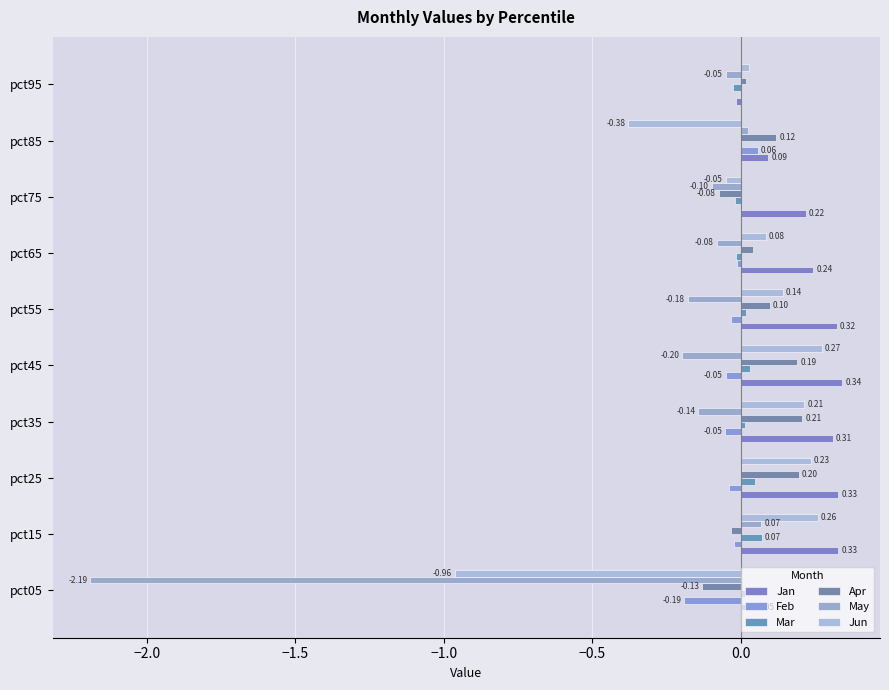

How many distinct data groups are displayed?

6